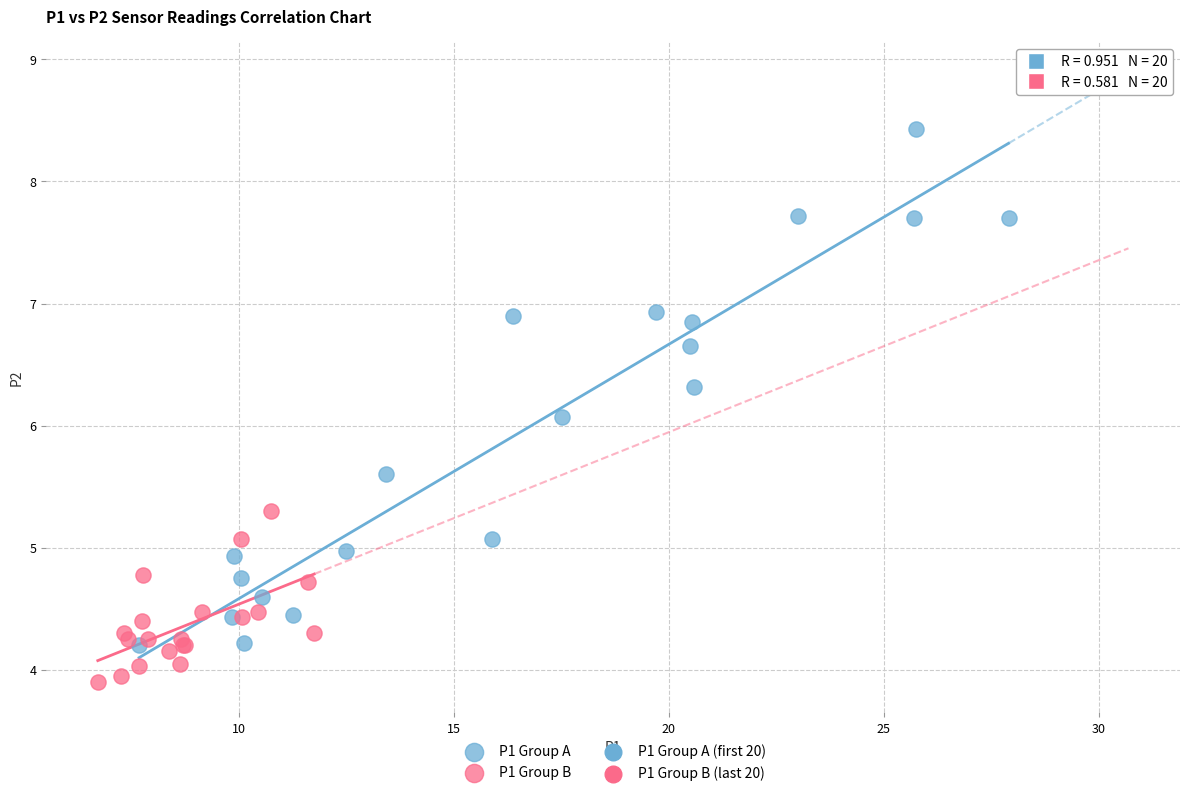

Which series has the widest spread of Y values?

P1 Group A